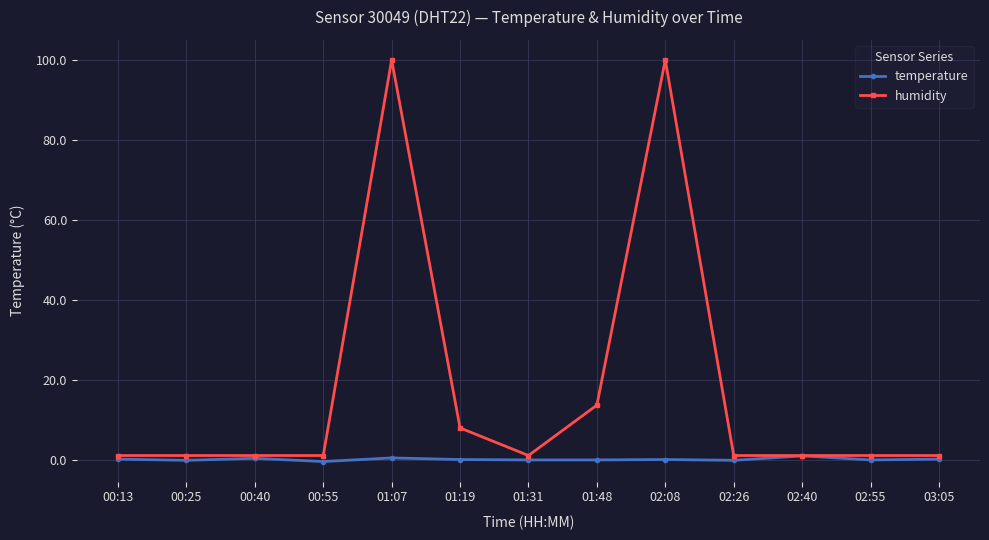

Does the chart have visible grid lines?

Yes